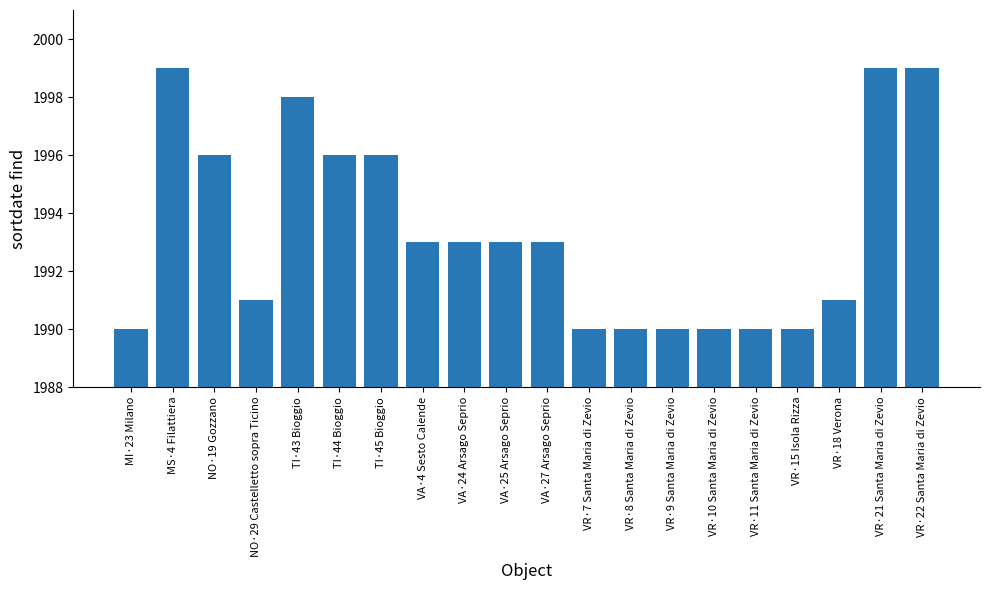

What is the smallest value displayed?

1990